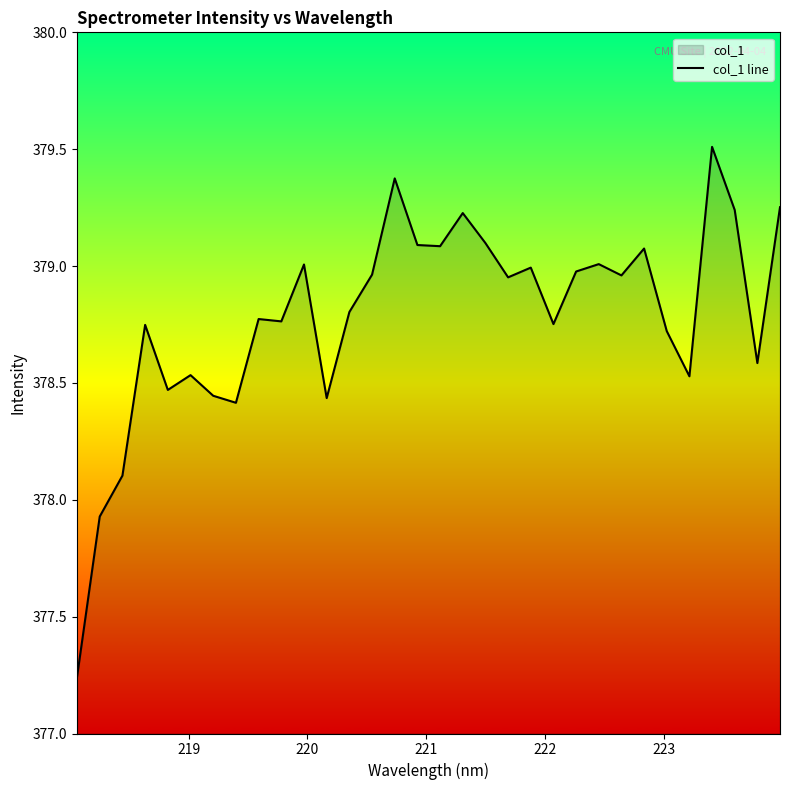

What is the greatest value displayed?

379.5